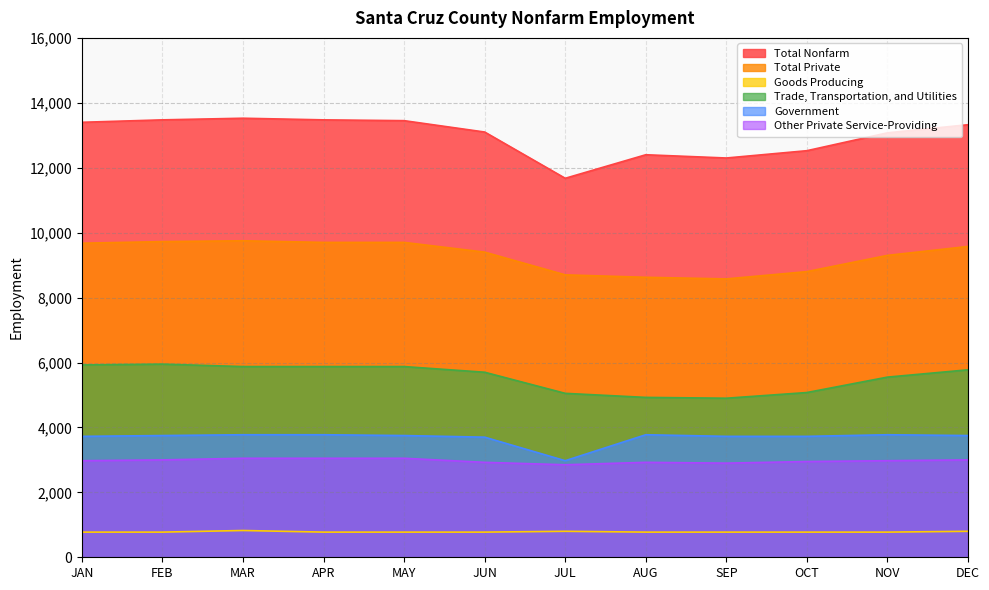

What is the spread (max minus min) of values at SEP?

11525